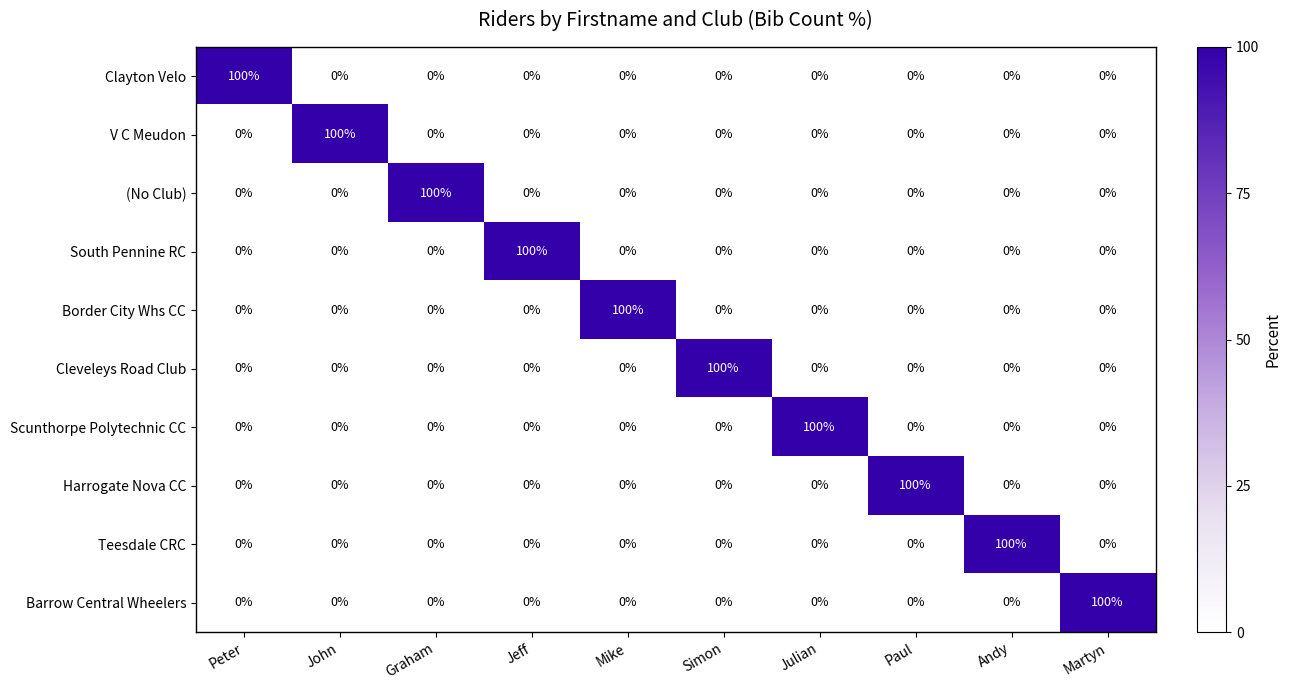

The Border City Whs CC series shows -53 at Jeff. True or false?

False